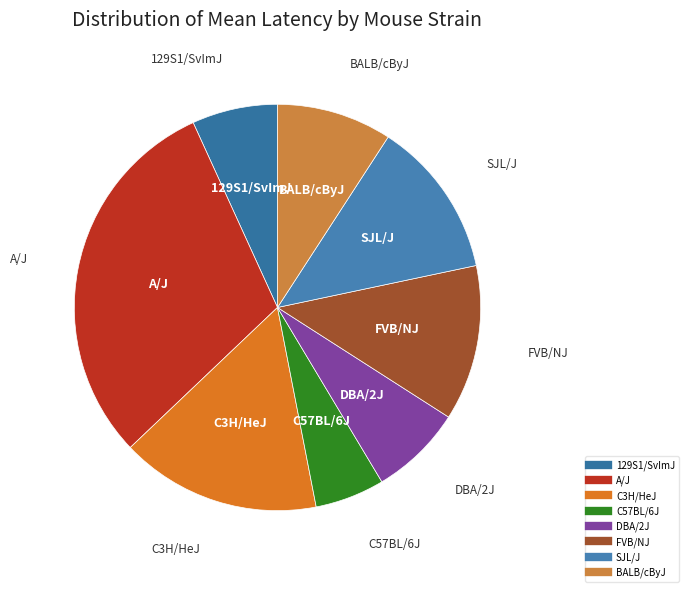

Is C57BL/6J the majority of the pie?

No